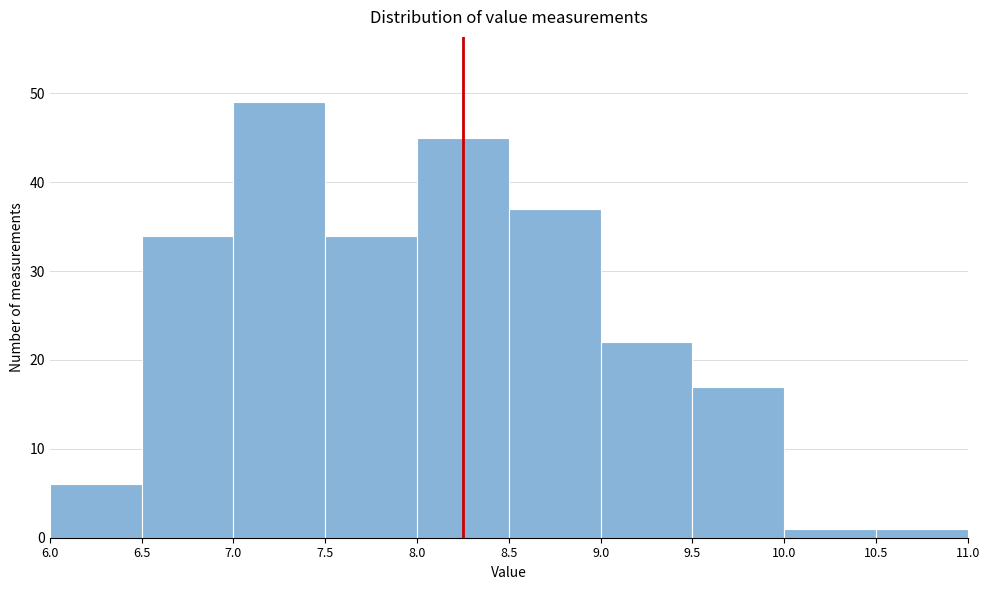

Over which range of the x-axis is the bar tallest?

7.0 to 7.5